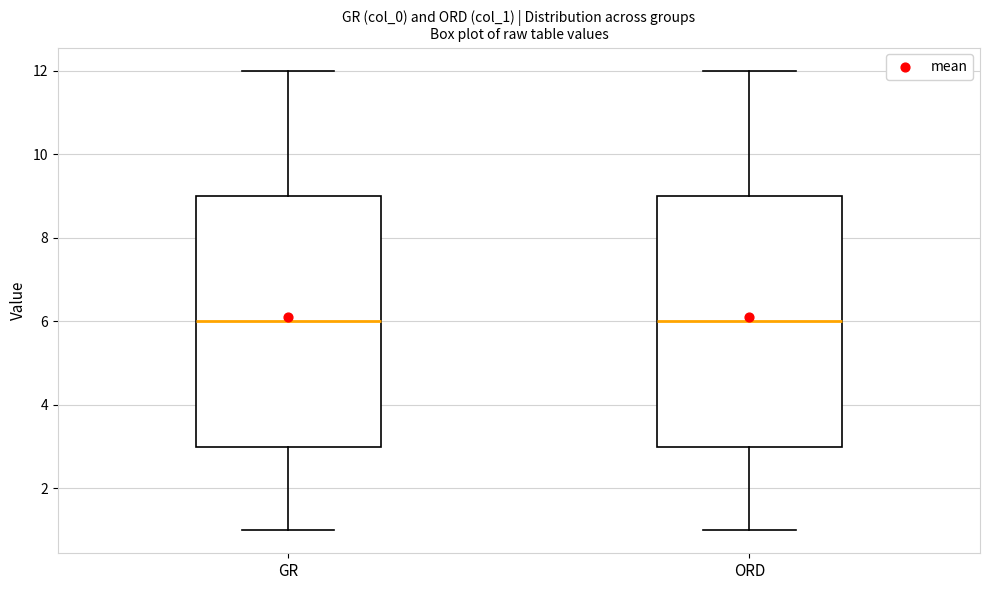

Where does the upper whisker of the box for GR end on the y-axis? The values are not printed on the chart, so give them approximately, as read against the axis.

12